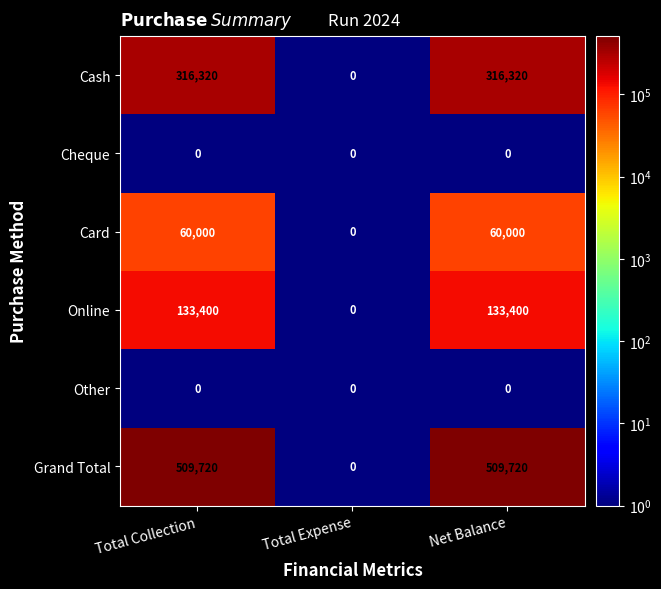

Which series has the largest range (max minus min)?

Grand Total